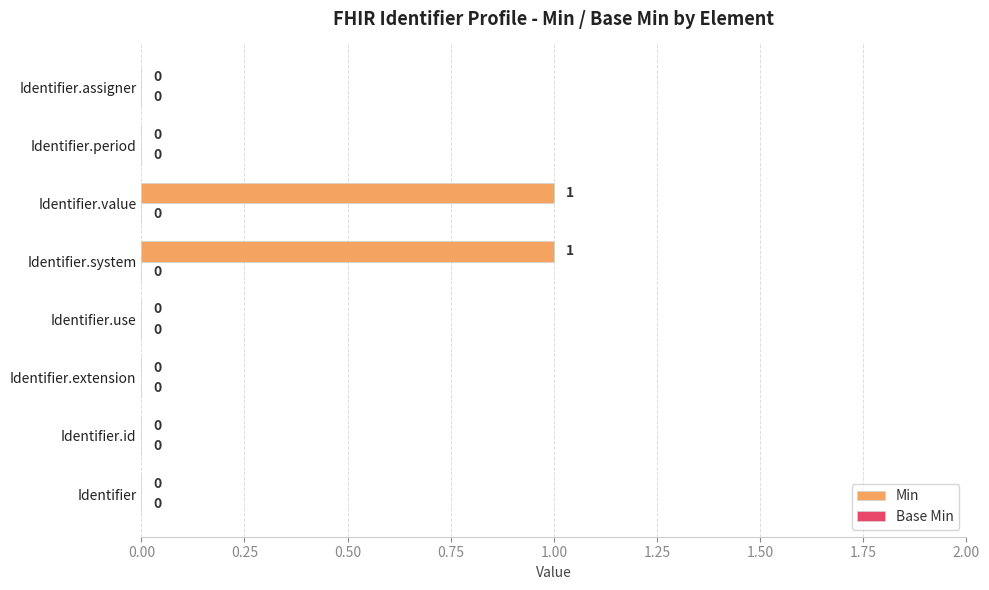

Count the number of categories in the chart.

8